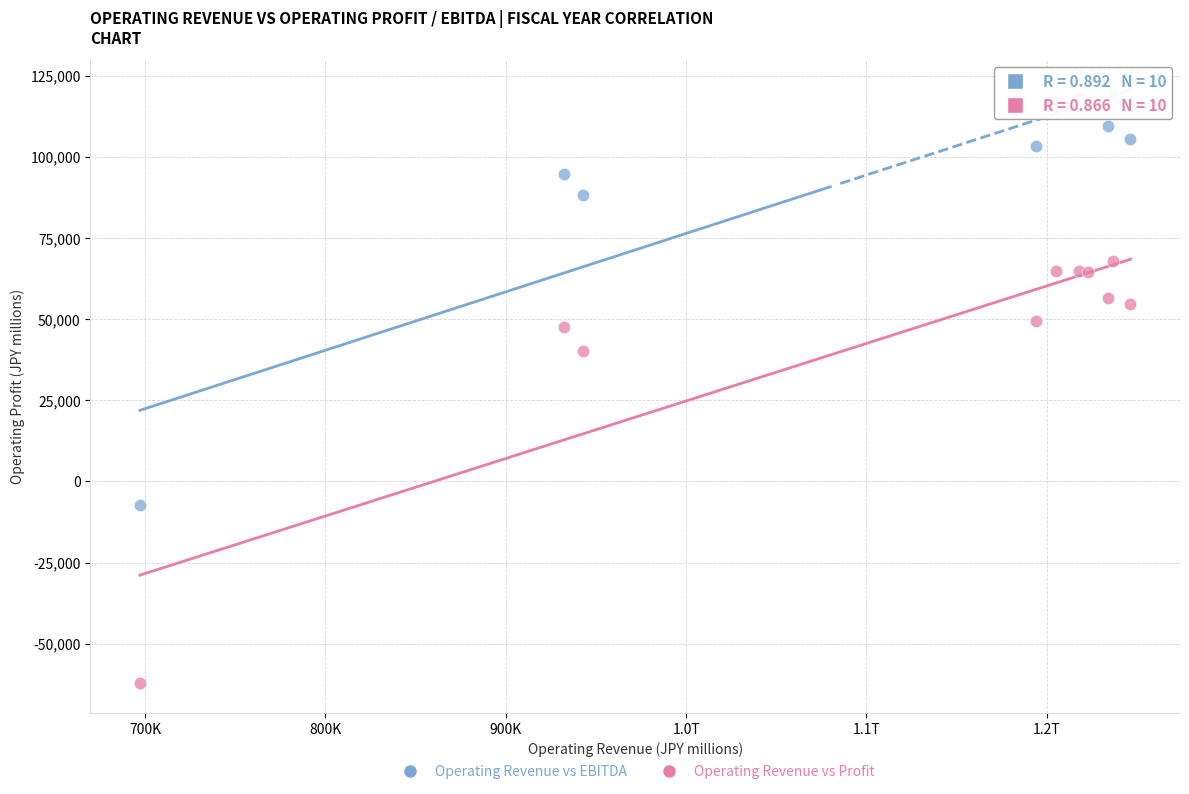

In the Operating Revenue vs Profit series, what Y value is closest to 2832?

40209